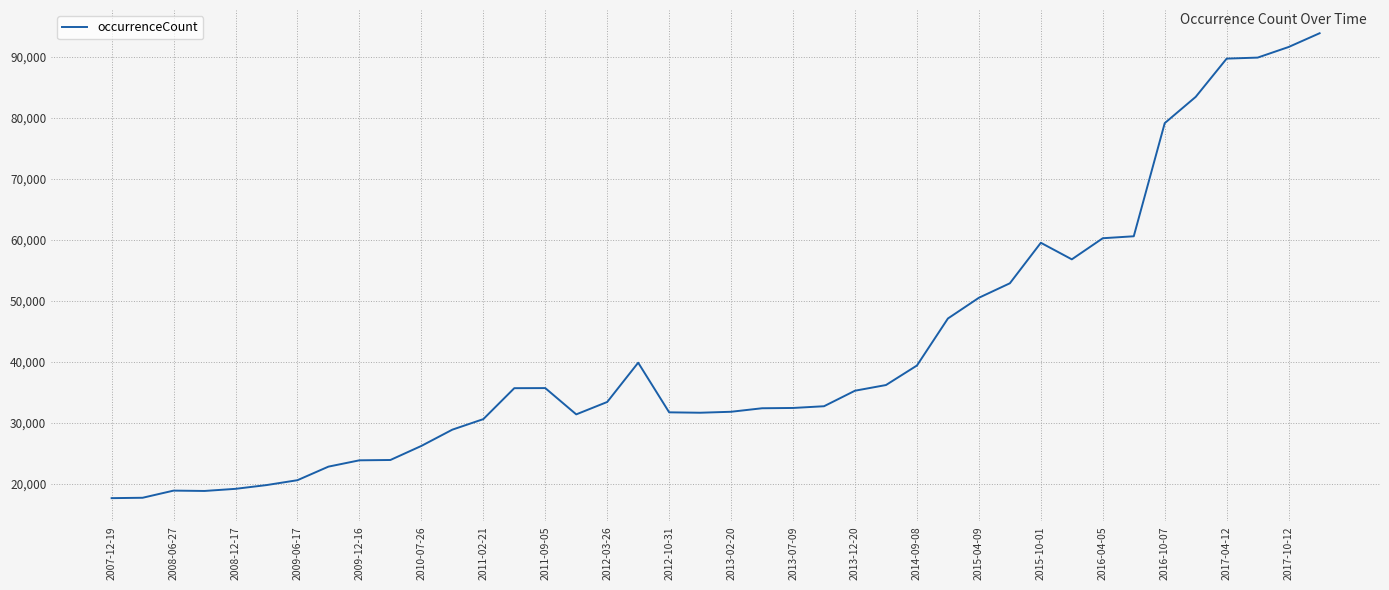

True or false: there are more than 0 points higher than both neighbors.

True